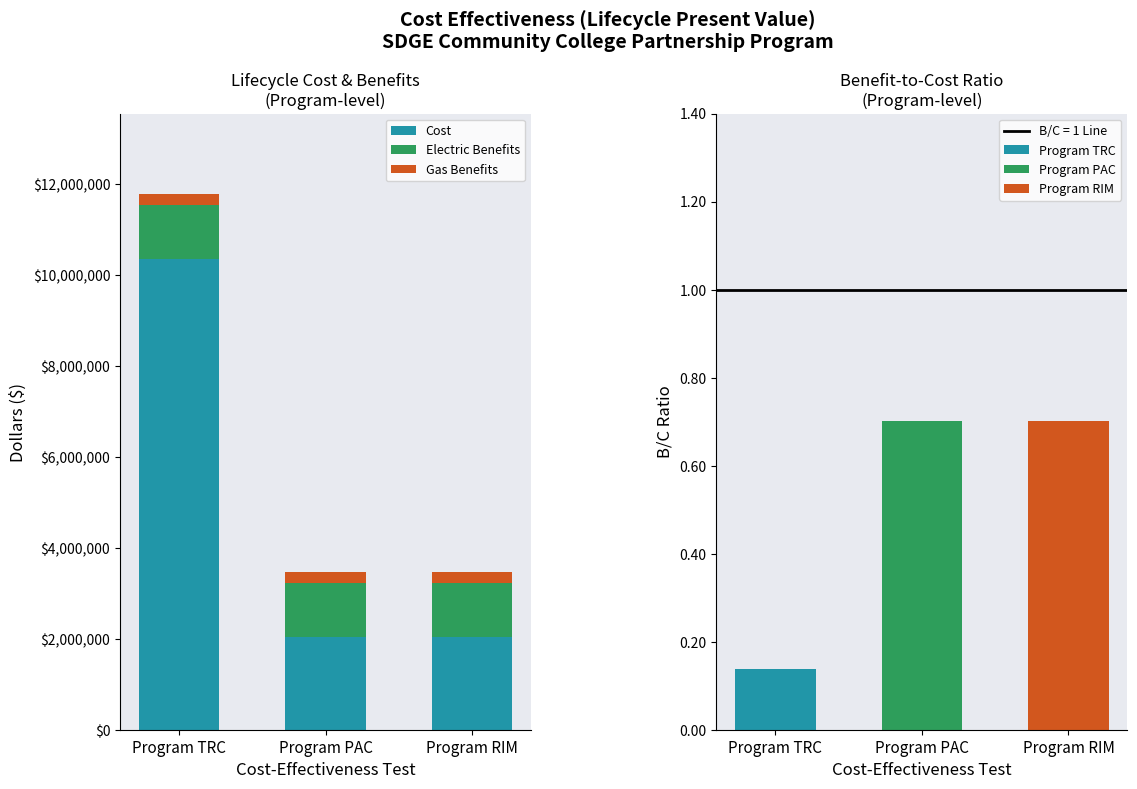

Rank the categories by Cost value from lowest to highest.

Program PAC, Program RIM, Program TRC